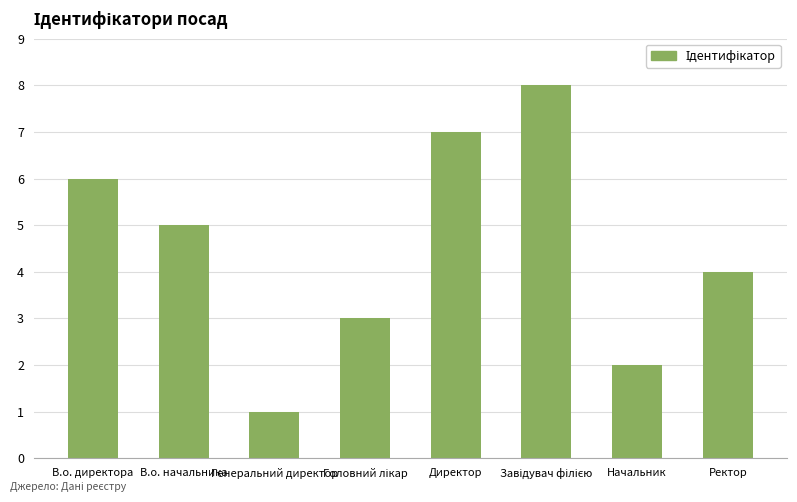

How many values are between 3 and 7?

5